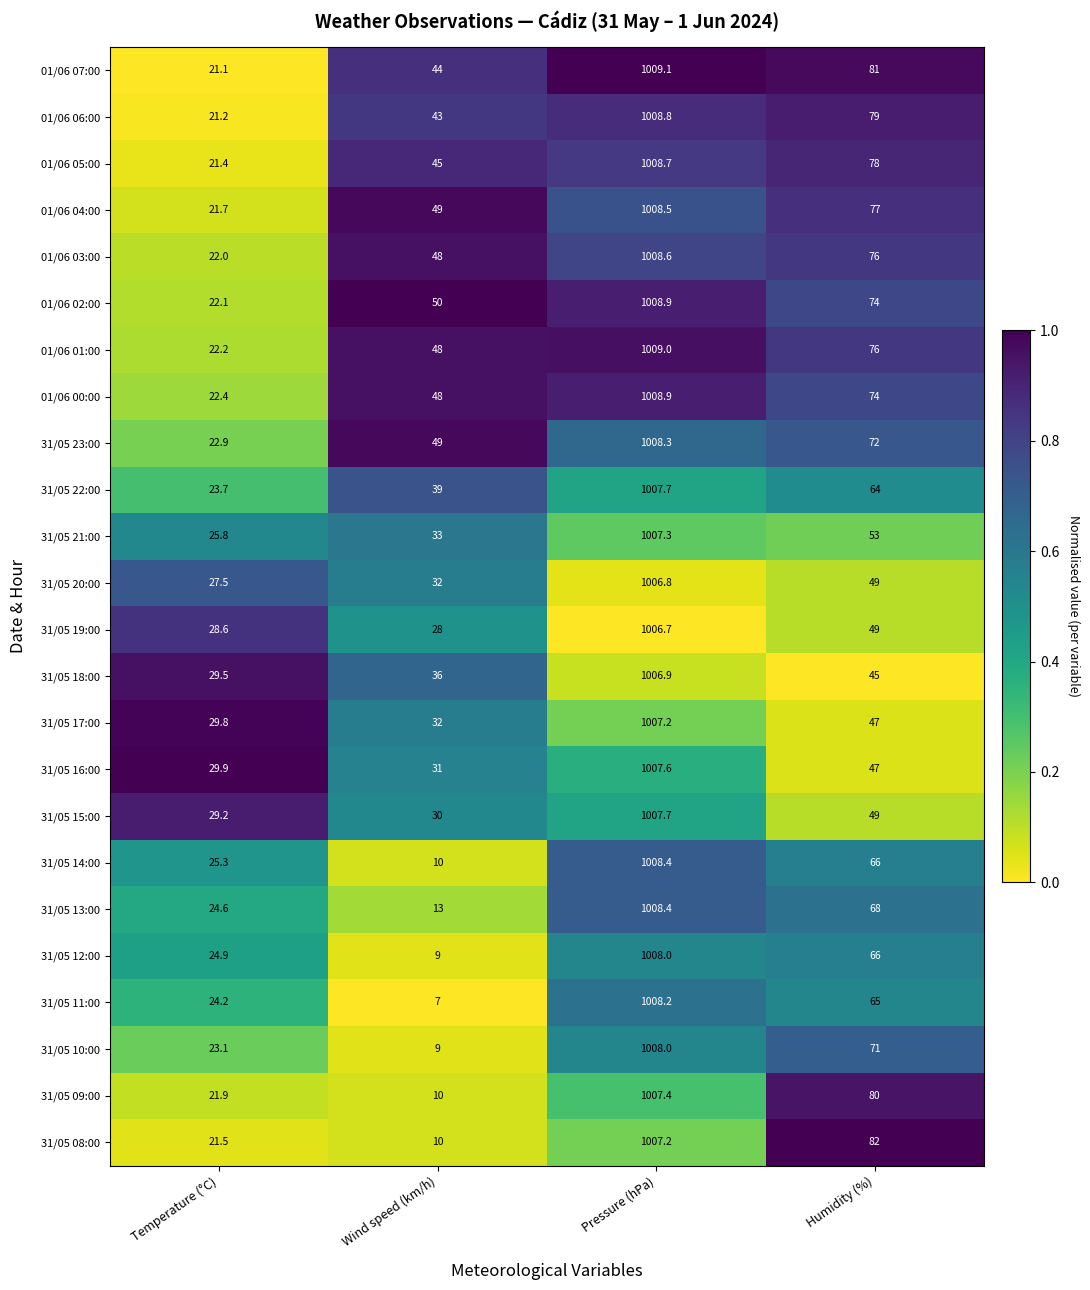

Which label corresponds to the largest value in the chart?

Pressure (hPa)